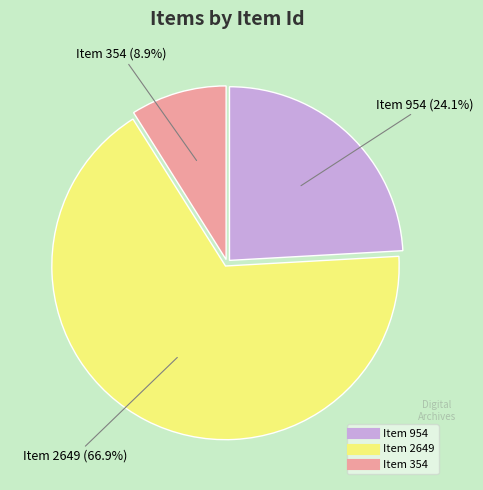

Rank the categories by value from highest to lowest.

Item 2649, Item 954, Item 354